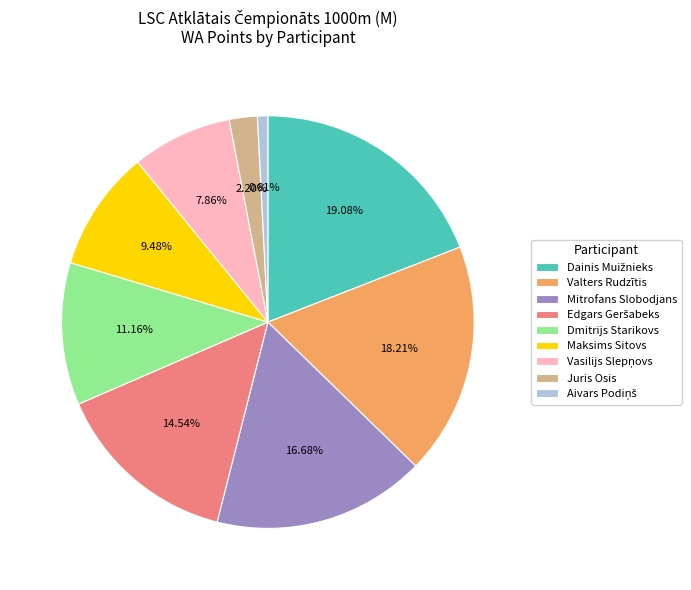

To the nearest percent, what percentage of the pie is Juris Osis?

2%